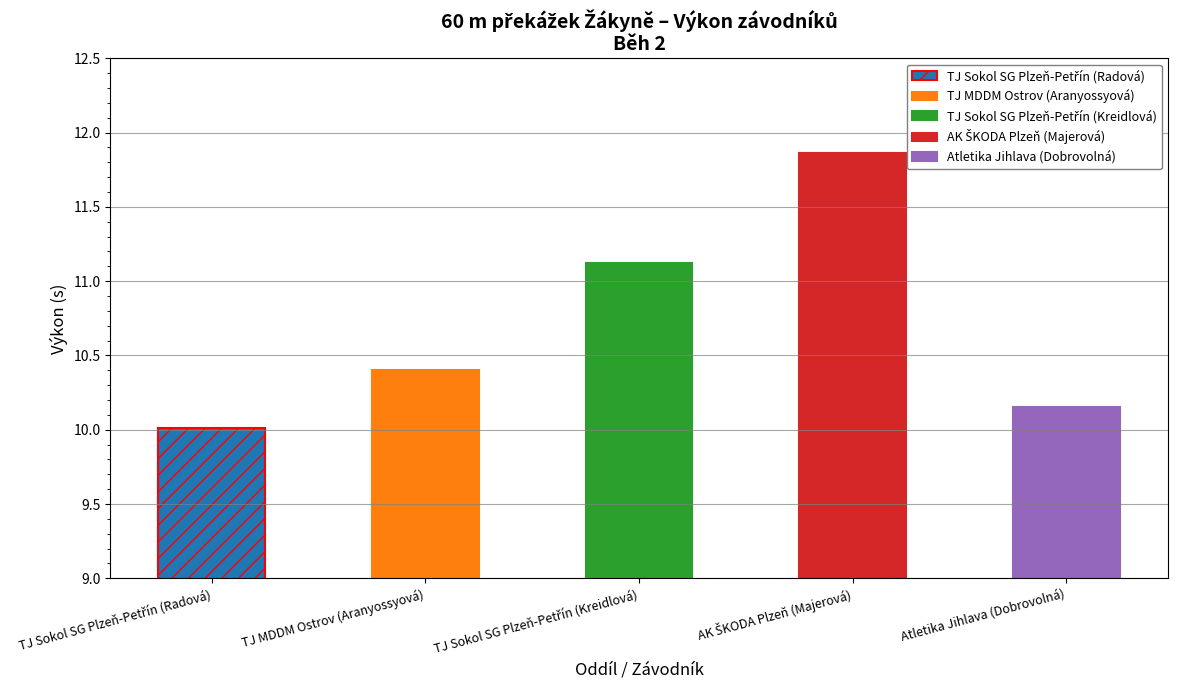

What is the value of the 2nd bar from the left?

10.4